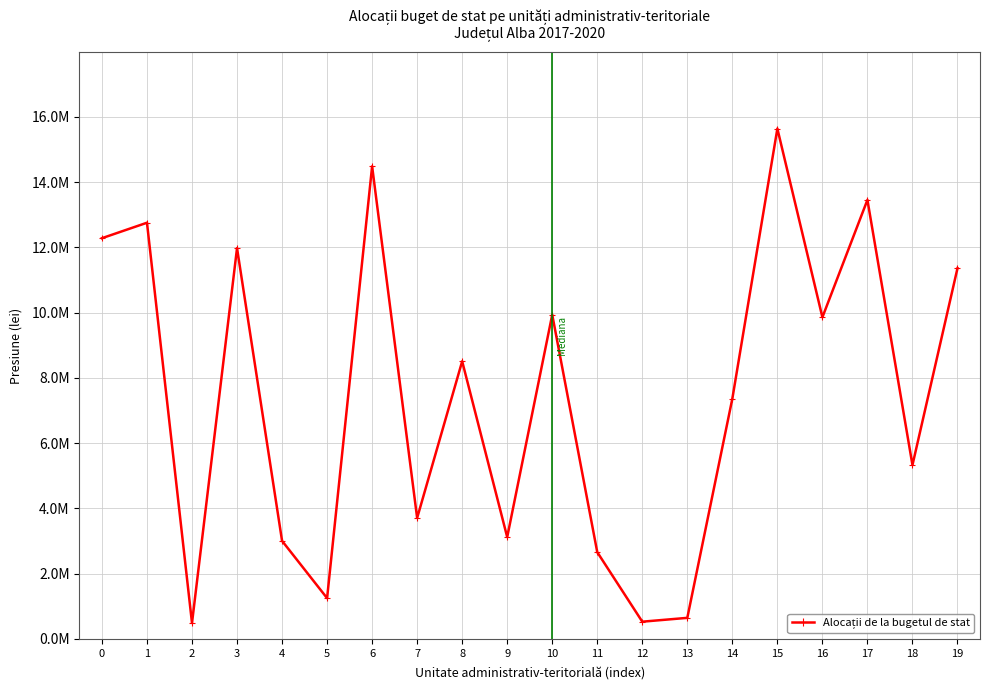

Does the chart display data point markers on the line(s)?

Yes